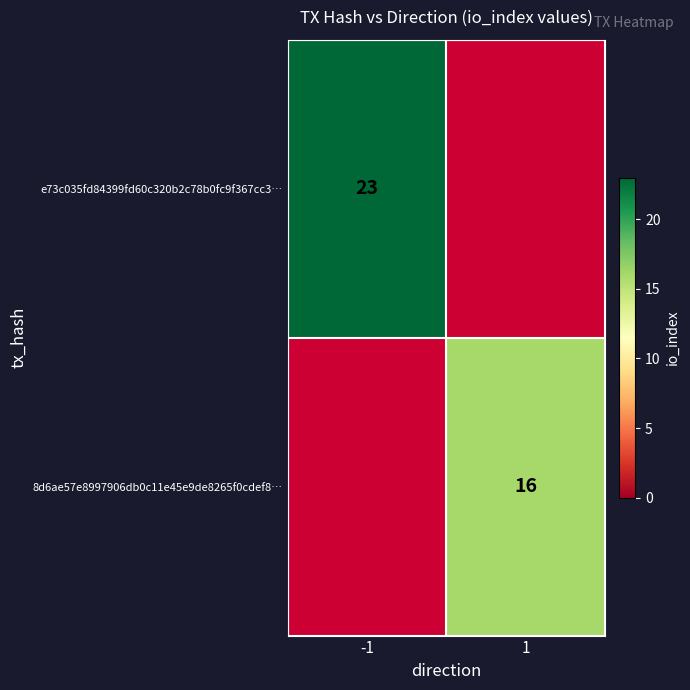

How many categories are shown in the chart?

2